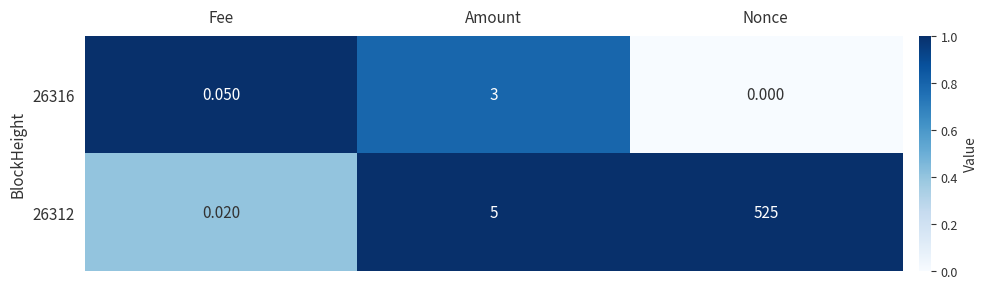

At Amount, list the series in order from largest to smallest.

26312, 26316